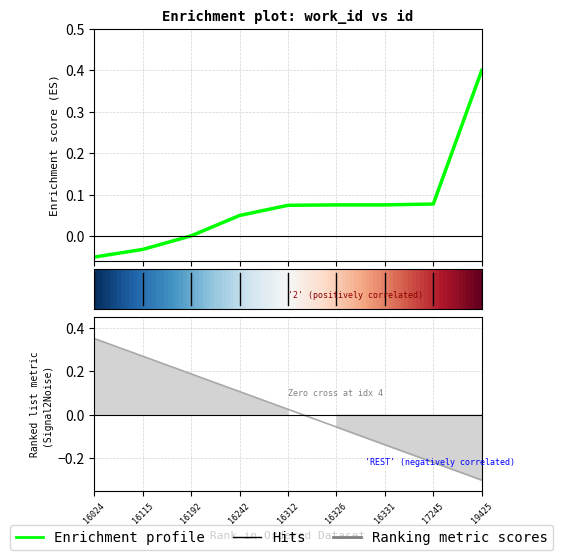

What is the change in value from 16242 to 19425?

+0.3